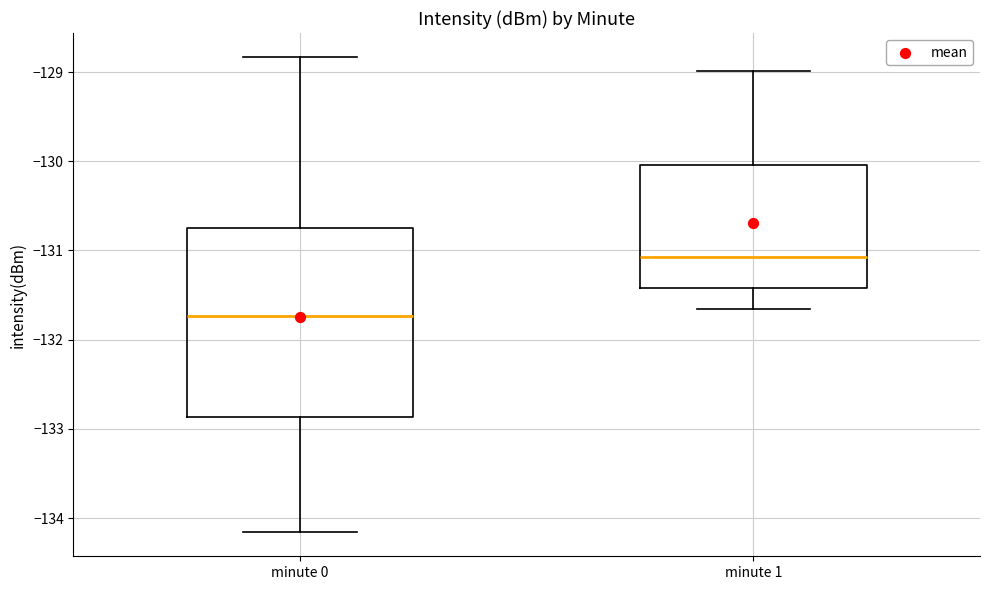

Reading left to right, read every box against the y-axis: the position of its median line, the range the box covers, and the ends of its whiskers. The values are not printed on the chart, so give them approximately, as read against the axis.

minute 0: median -131.7, box -132.9 to -130.8, whiskers -134.2 to -128.8
minute 1: median -131.1, box -131.4 to -130.0, whiskers -131.7 to -129.0